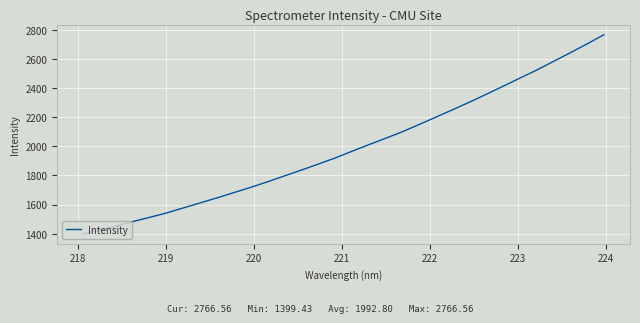

What is the minimum value shown in the chart?

1399.4